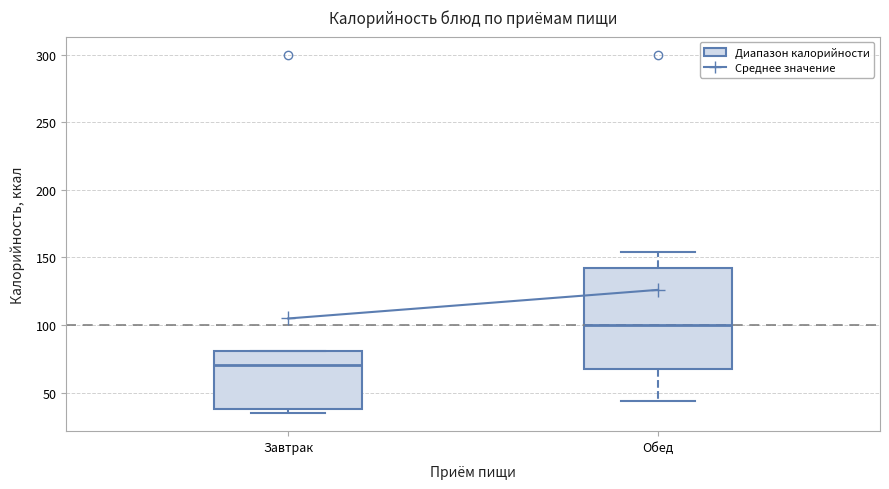

Reading left to right, read every box against the y-axis: the position of its median line, the range the box covers, and the ends of its whiskers. The values are not printed on the chart, so give them approximately, as read against the axis.

Завтрак: median 70, box 40 to 80, whiskers 35 to 80
Обед: median 100, box 65 to 140, whiskers 45 to 155